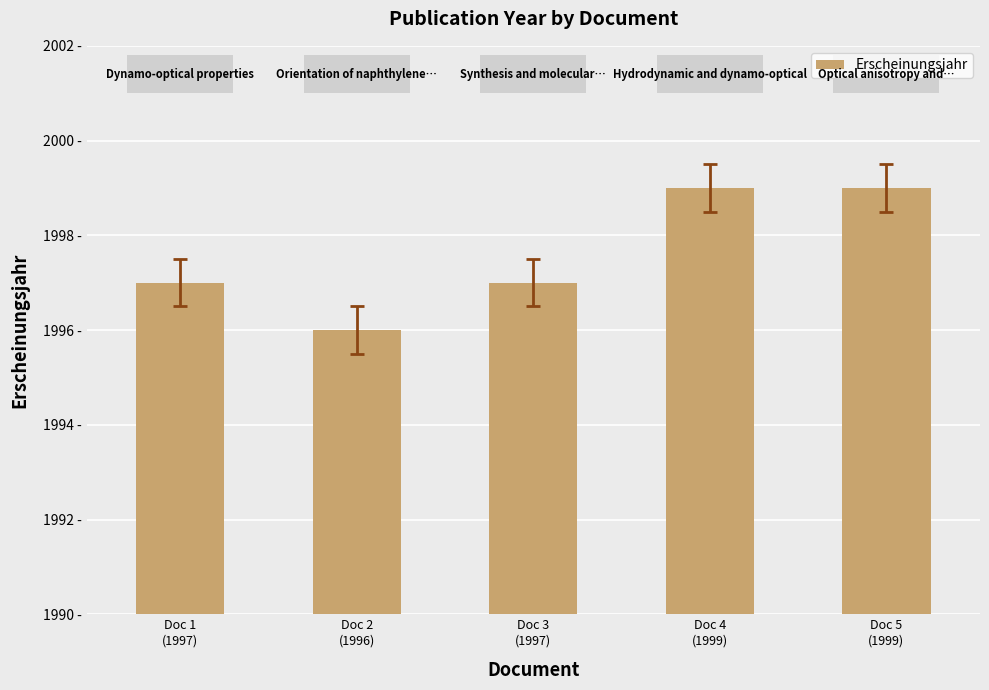

Are the bars horizontal?

No